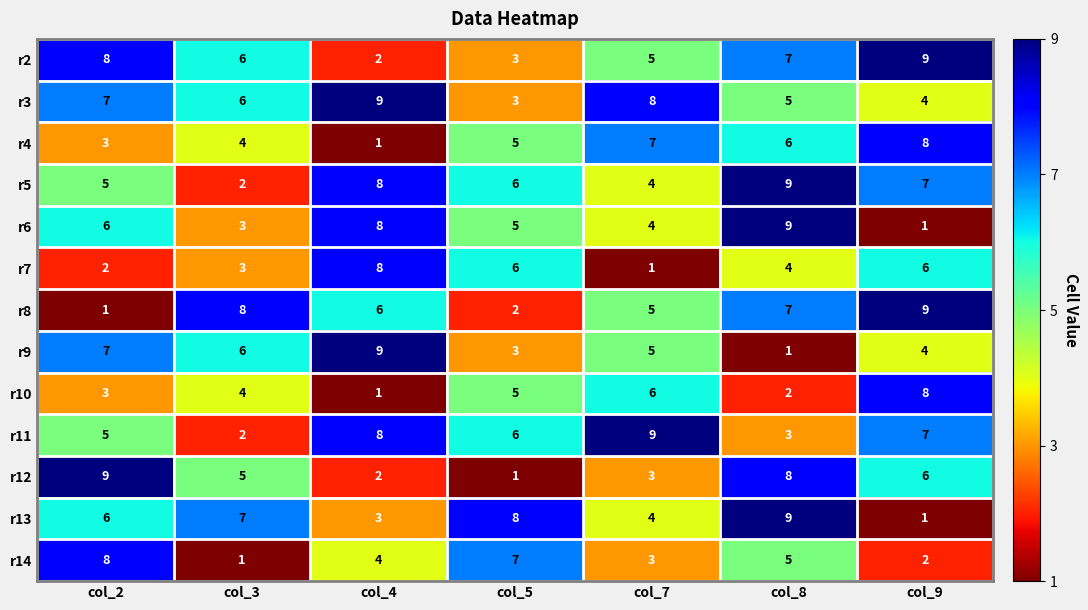

How many r6 values are between 3 and 8?

5